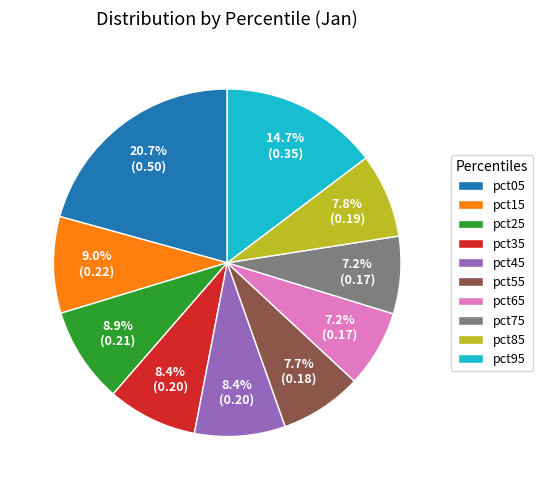

To the nearest percent, what is the difference between the largest and smallest slice percentages?

14%